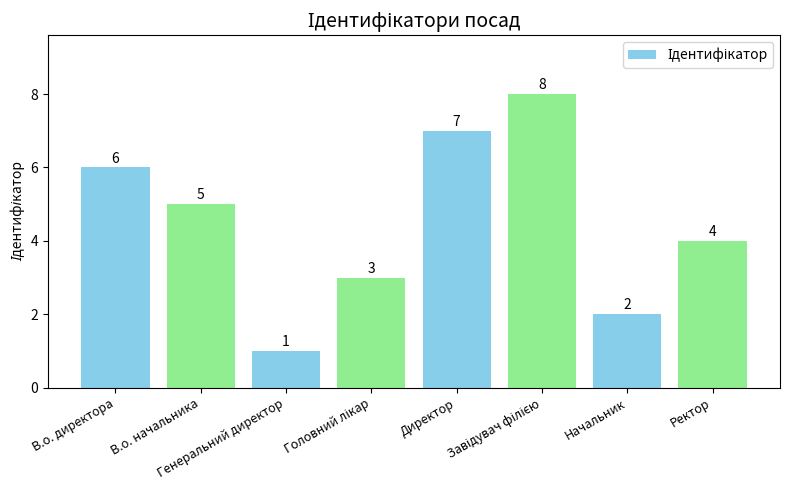

What is the value of the 3rd bar from the left?

1